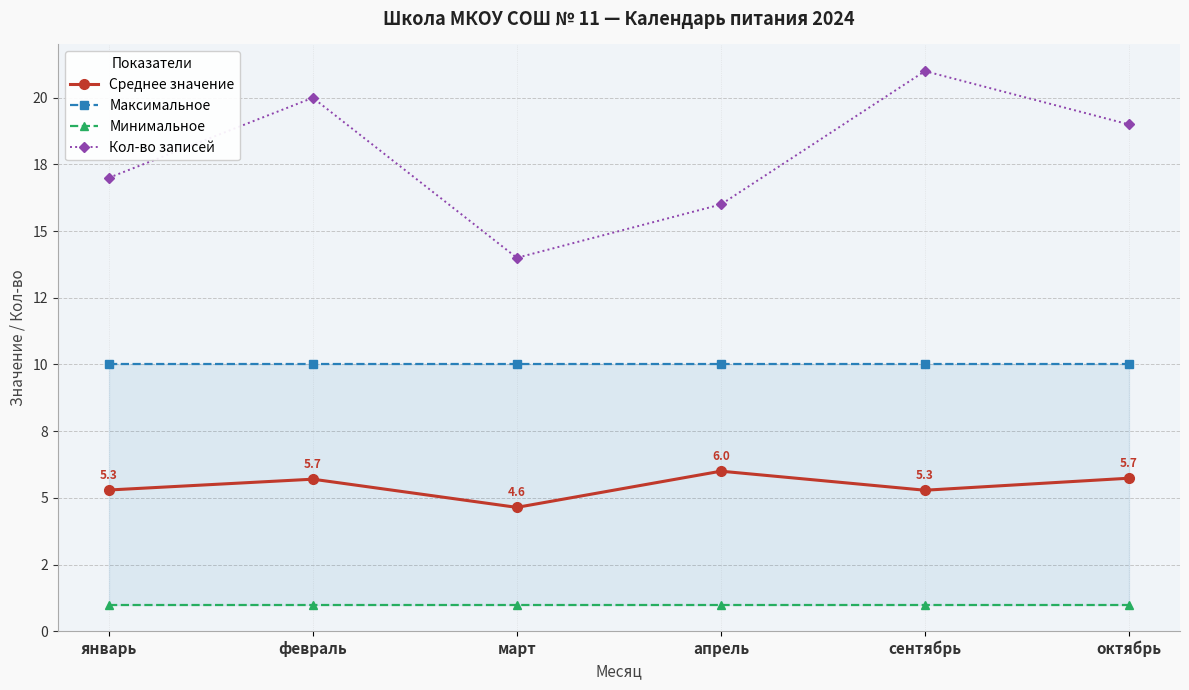

How many interior local peaks does the Кол-во записей series have?

2